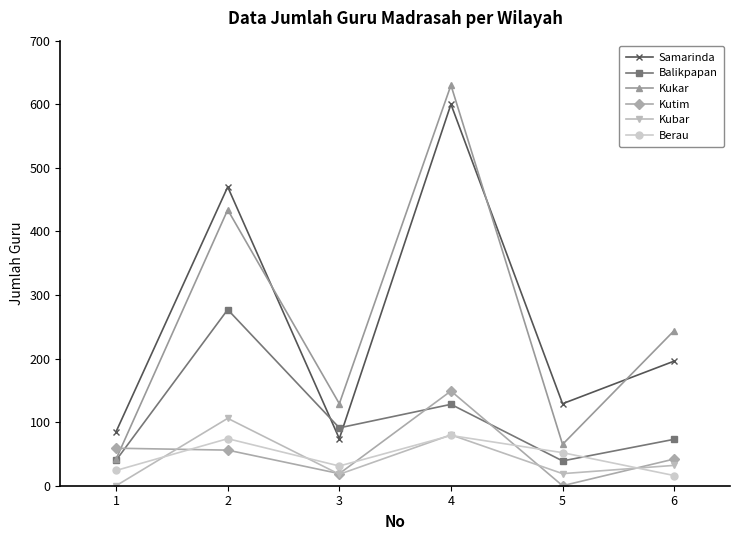

Where is the first local minimum for Balikpapan?

3